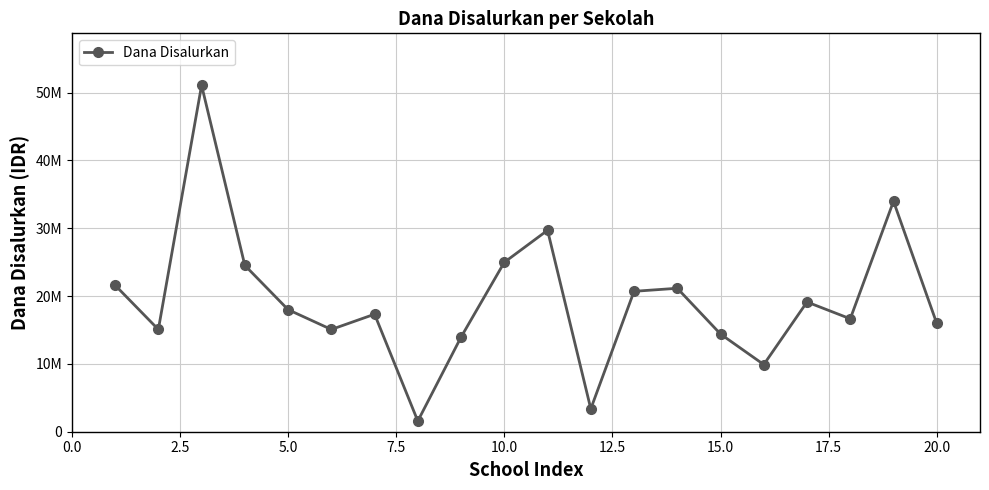

What is the difference between the maximum and minimum values?

49500000